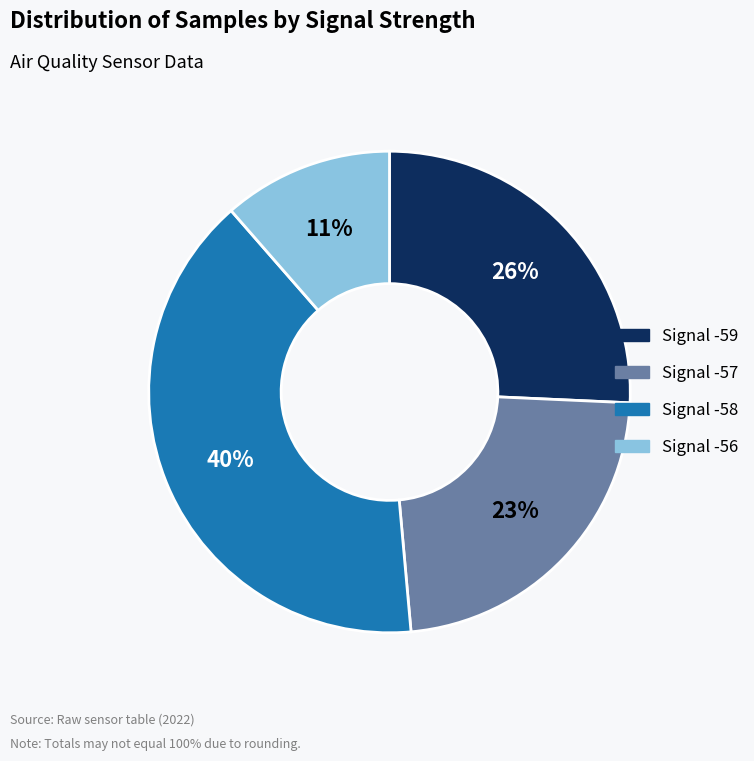

How many segments does this pie chart have?

4